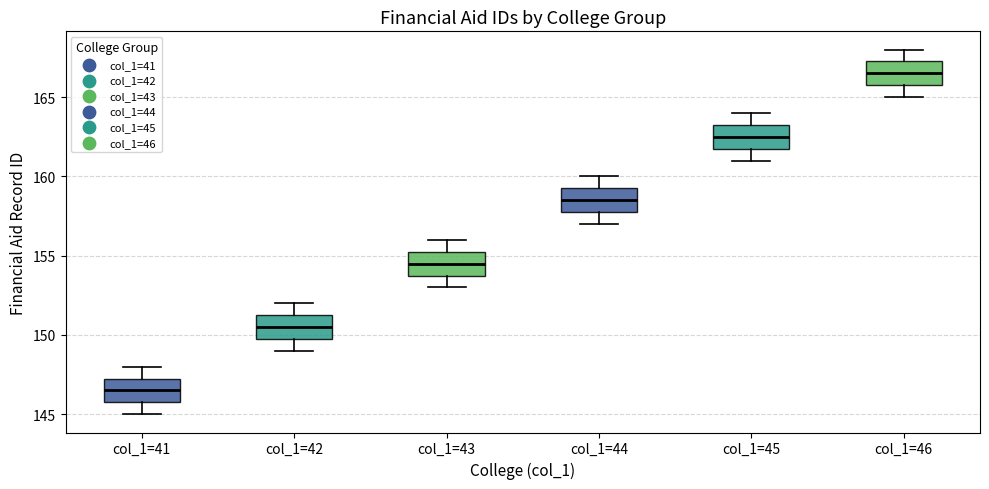

Where does the median line of the box for col_1=41 sit on the y-axis? The values are not printed on the chart, so give them approximately, as read against the axis.

146.5